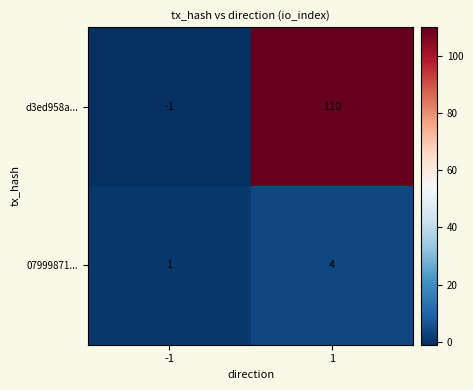

List the series in order of their peak value, lowest first.

07999871..., d3ed958a...